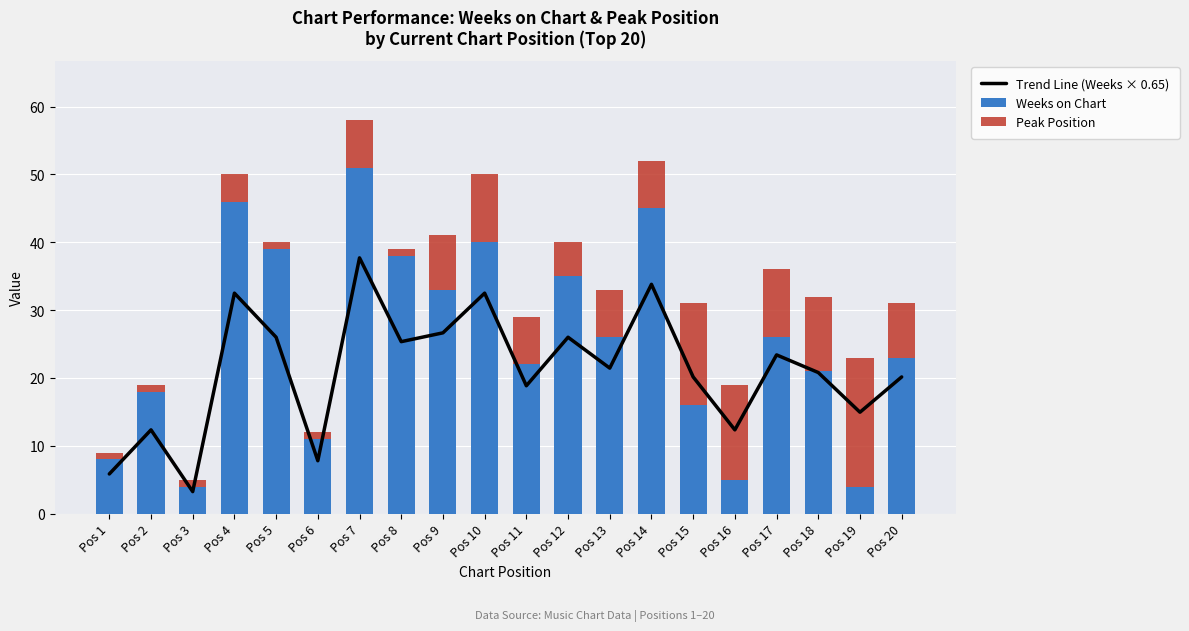

Reading right to left, what are all the values shown in this chart?

Trend Line (Weeks × 0.65): 20.2	15.0	20.8	23.4	12.3	20.2	33.8	21.4	26.0	18.9	32.5	26.7	25.4	37.7	7.8	26.0	32.5	3.2	12.3	5.9
Weeks on Chart: 23.0	4.0	21.0	26.0	5.0	16.0	45.0	26.0	35.0	22.0	40.0	33.0	38.0	51.0	11.0	39.0	46.0	4.0	18.0	8.0
Peak Position: 8.0	19.0	11.0	10.0	14.0	15.0	7.0	7.0	5.0	7.0	10.0	8.0	1.0	7.0	1.0	1.0	4.0	1.0	1.0	1.0